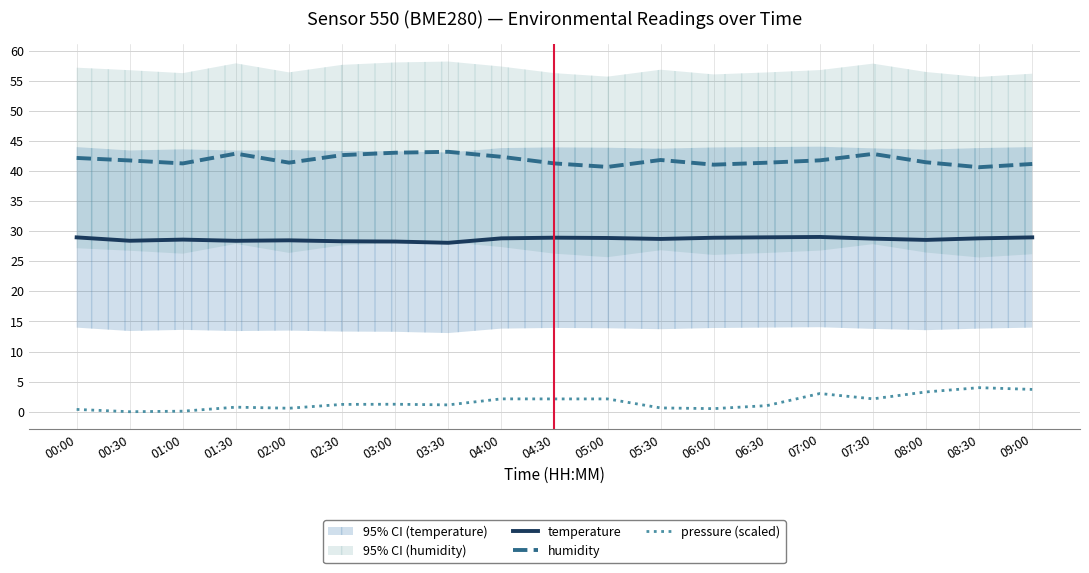

Reading left to right, list all the values displayed in this chart.

temperature: 29.0	28.4	28.6	28.4	28.5	28.3	28.3	28.1	28.8	28.9	28.9	28.7	28.9	29.0	29.0	28.8	28.6	28.8	29.0
humidity: 42.2	41.8	41.3	42.9	41.4	42.6	43.0	43.2	42.4	41.3	40.7	41.8	41.0	41.4	41.8	42.8	41.5	40.6	41.2
pressure (scaled): 0.4	0.0	0.1	0.8	0.6	1.2	1.2	1.1	2.1	2.1	2.1	0.6	0.5	1.0	3.0	2.1	3.3	4.0	3.7